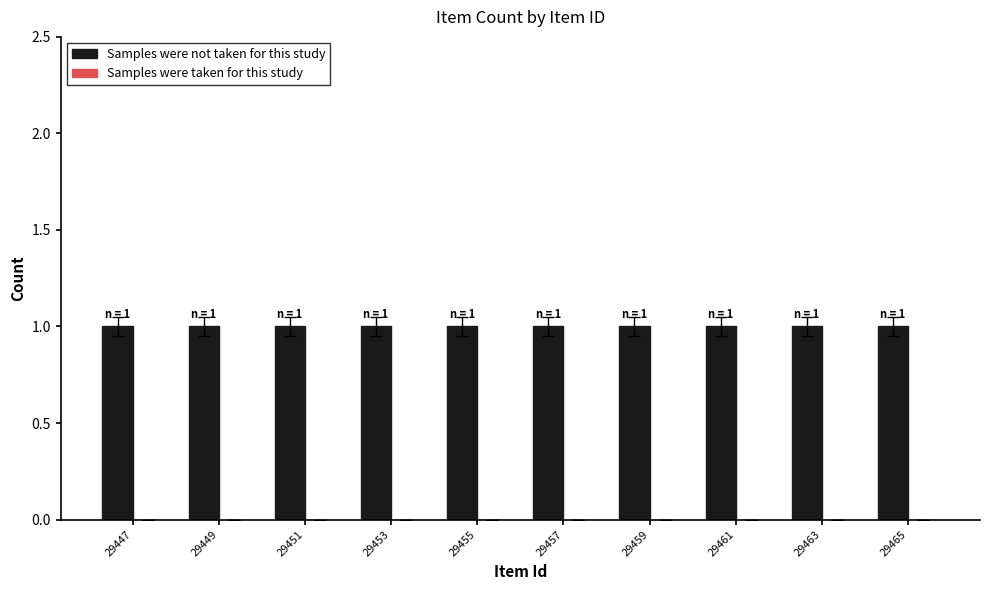

What is the value of the Samples were not taken for this study bar at the 4th from the left?

1